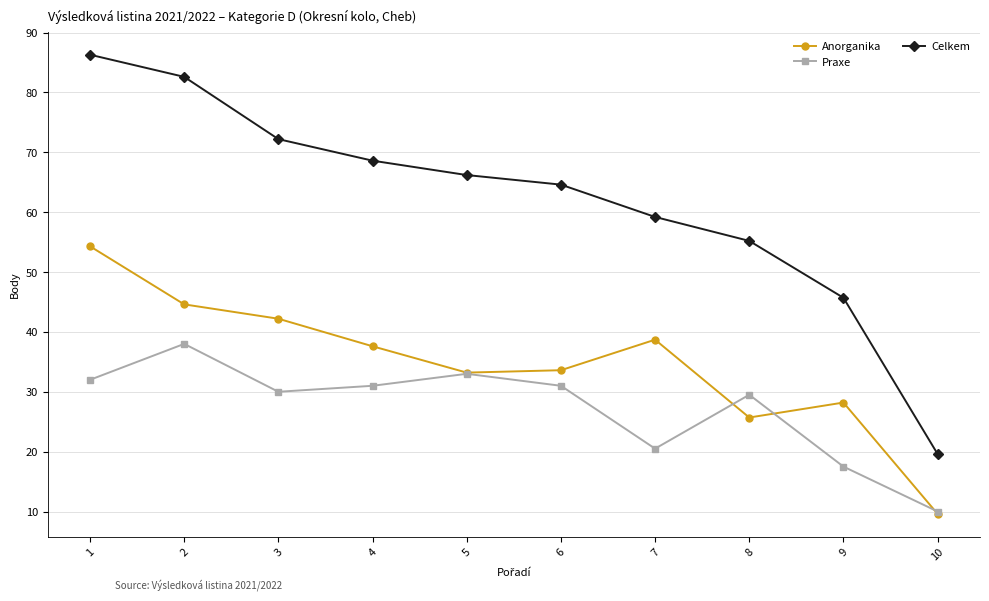

In Praxe, how many points are lower than both neighbors (excluding endpoints)?

2